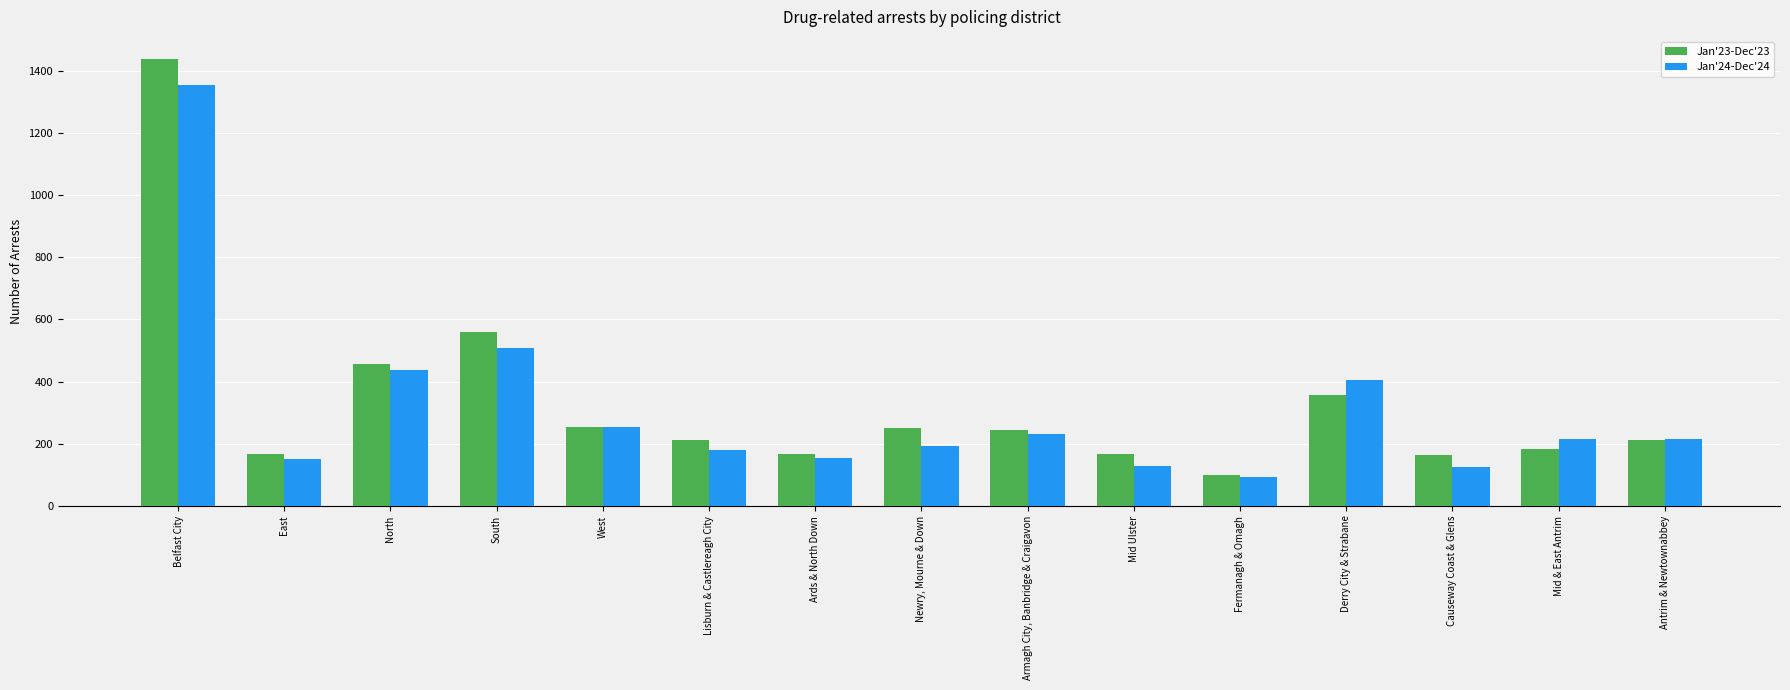

What is the difference between the maximum and second lowest values in the Jan'23-Dec'23 series?

1274